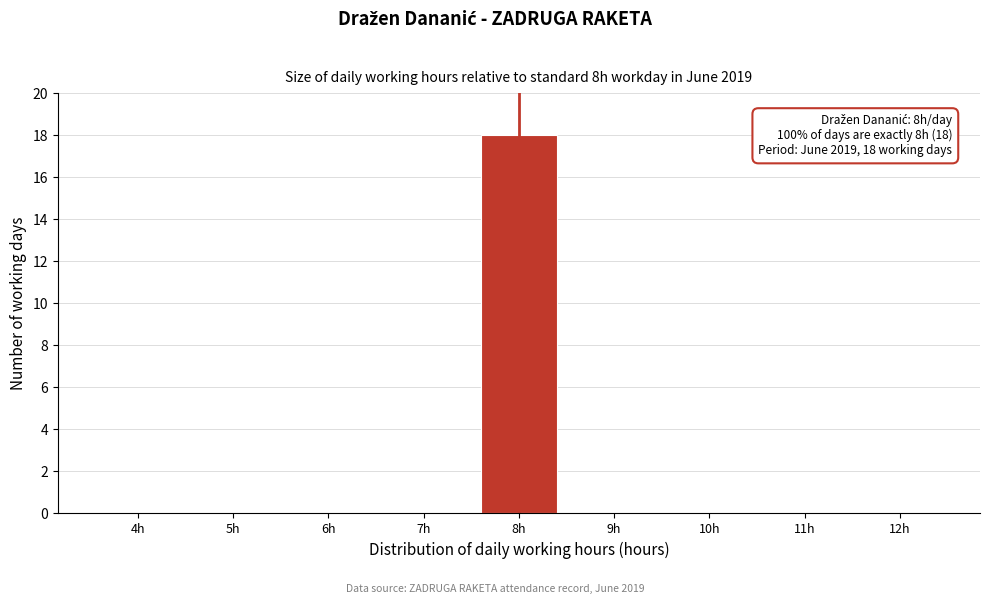

Reading left to right, extract all data points from this chart.

4h=0	5h=0	6h=0	7h=0	8h=18	9h=0	10h=0	11h=0	12h=0